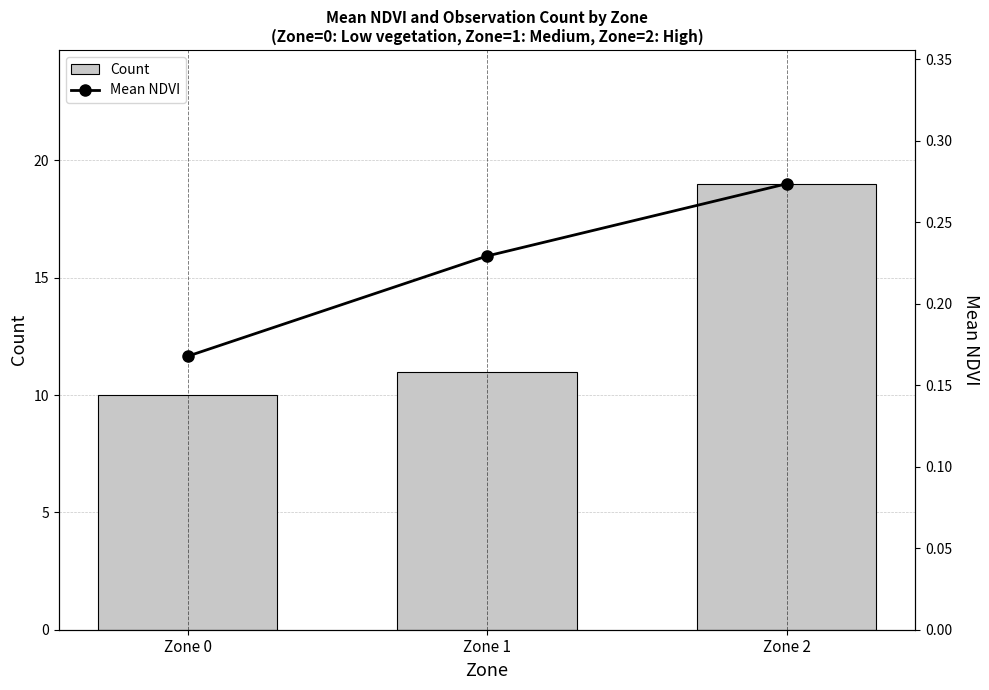

Rank the categories by Mean NDVI value from highest to lowest.

Zone 2, Zone 1, Zone 0